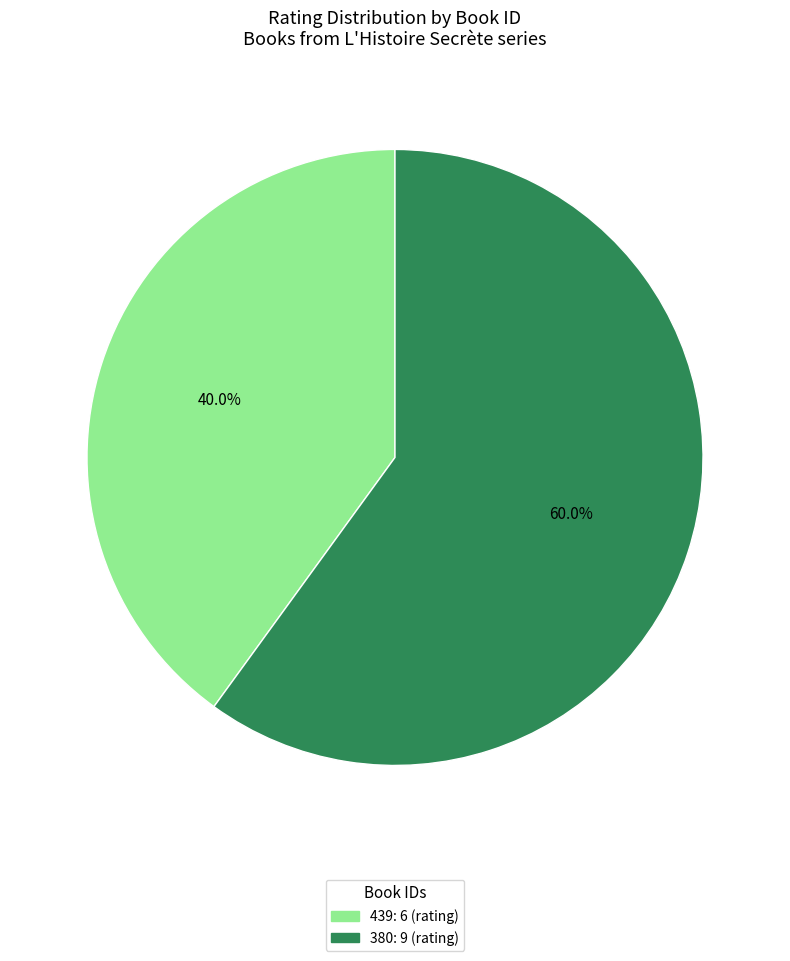

To the nearest percent, what percentage of the pie is 439?

40%